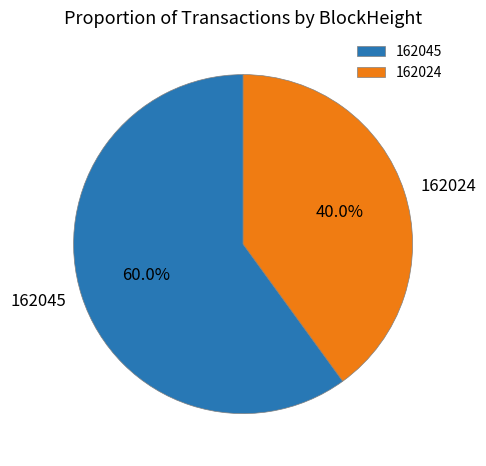

What percentage is NOT represented by 162024?

60.0%